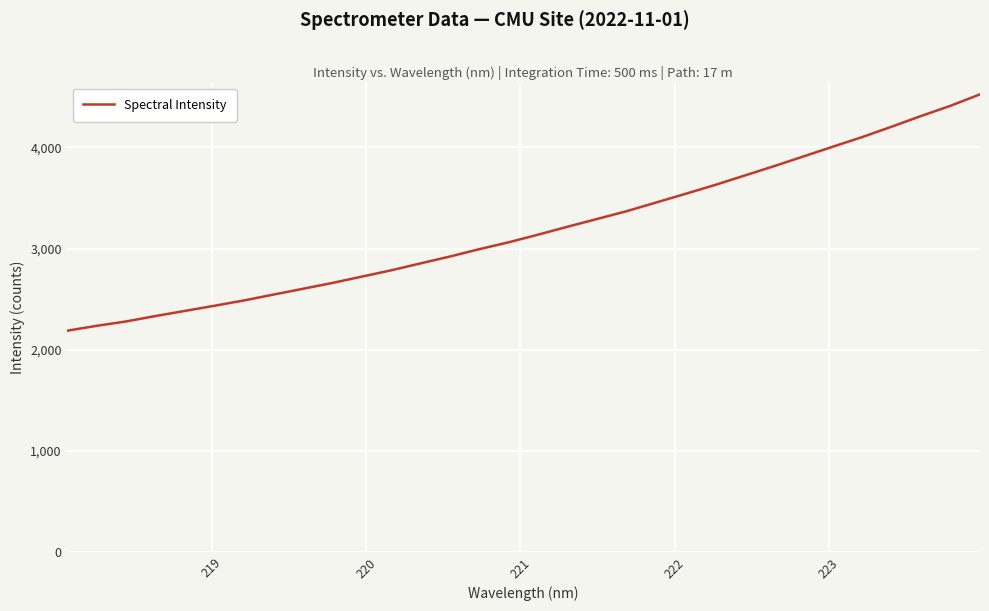

What is the maximum value shown in the chart?

4525.7